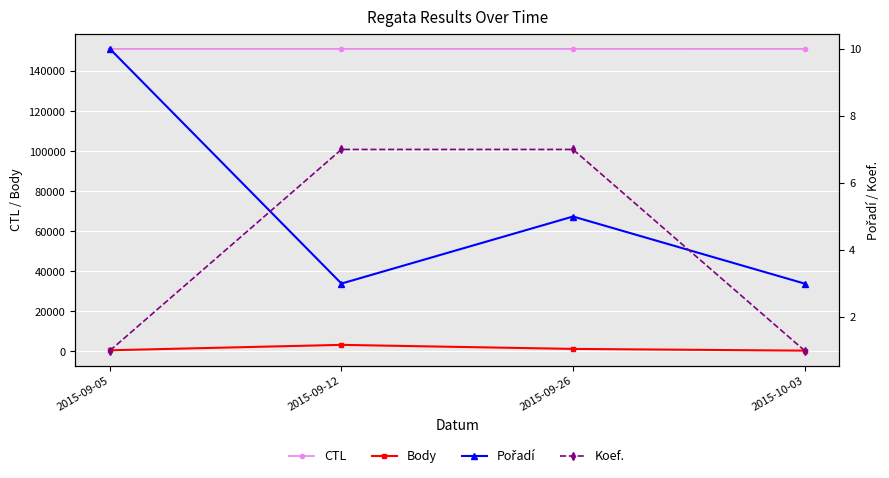

Count the number of categories in the chart.

4